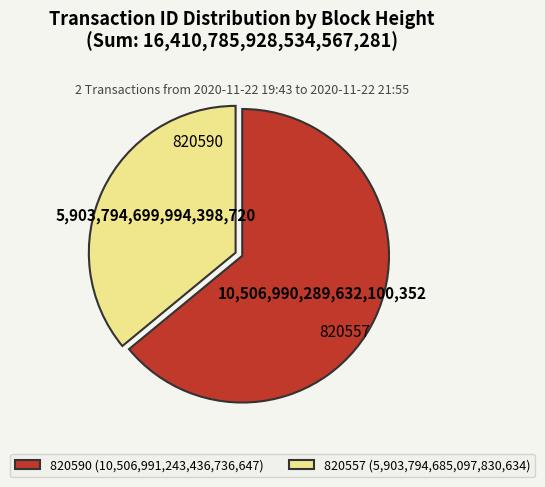

Count the number of slices in the pie.

2